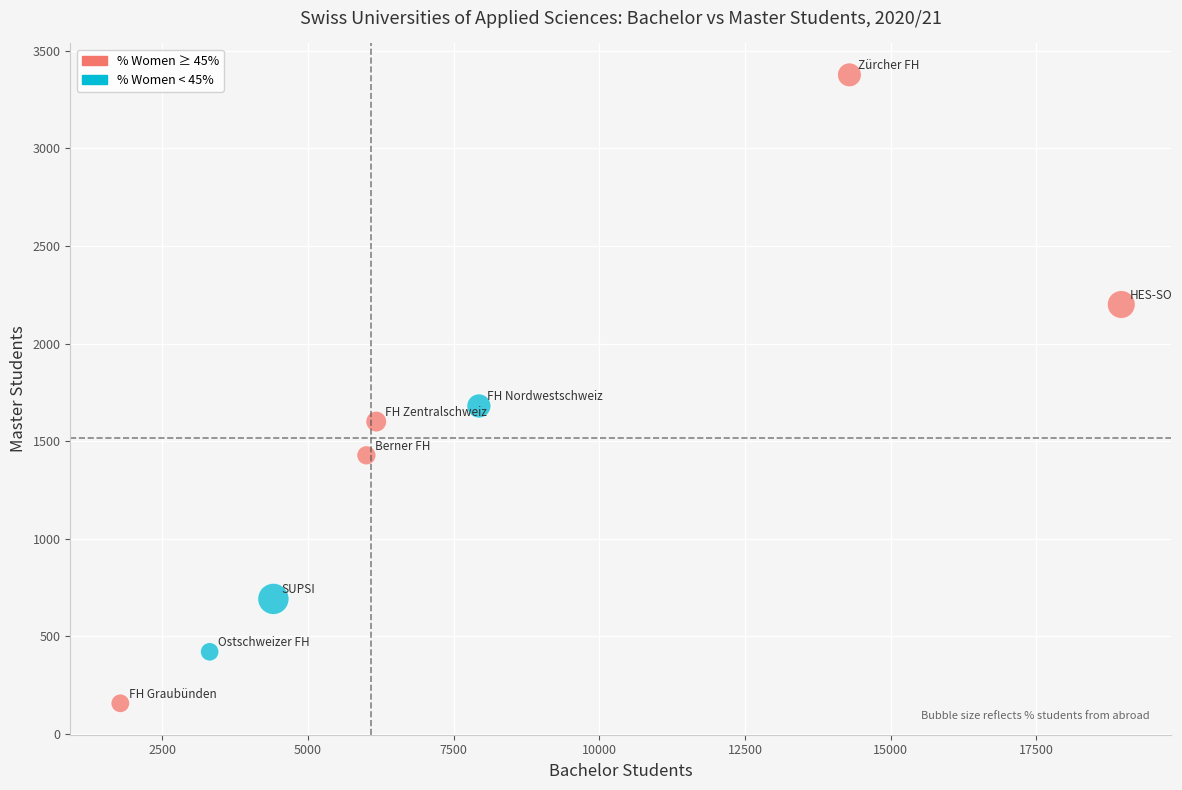

What is the range of Y values (max minus min)?

3221